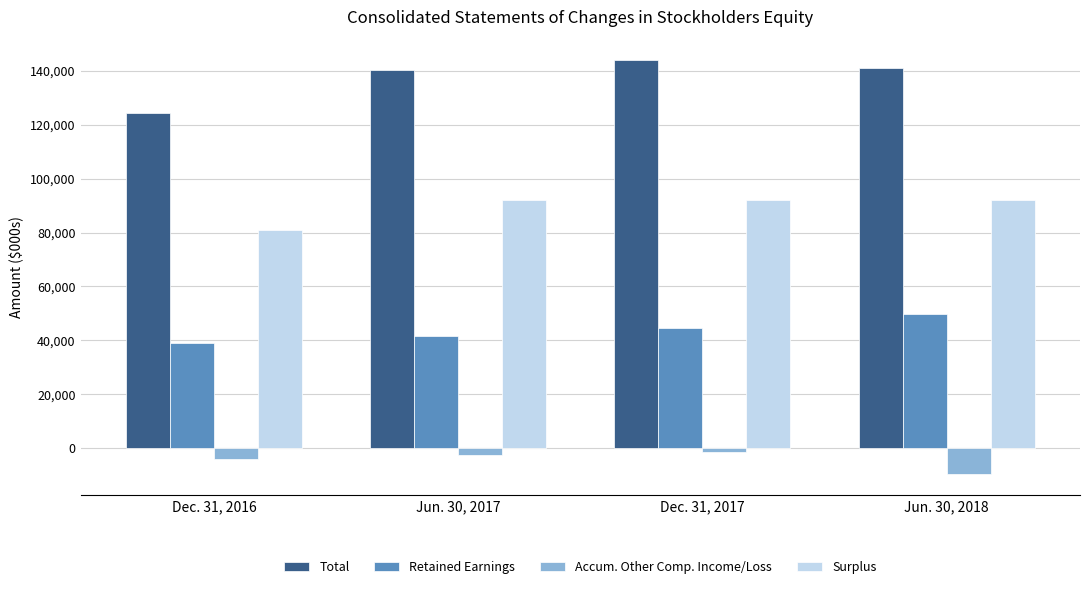

What is the difference between the maximum and second lowest values in the Retained Earnings series?

8236